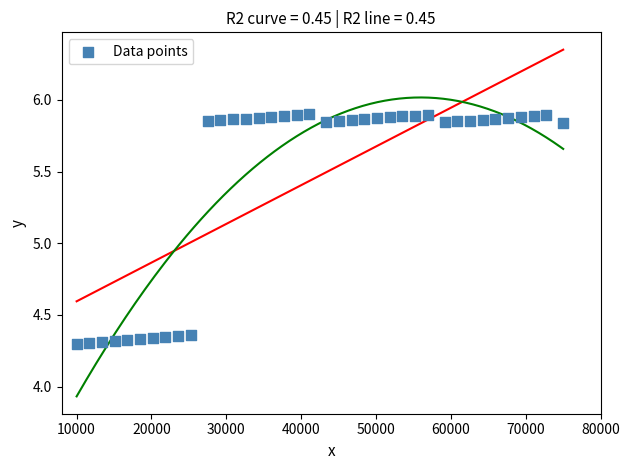

What is the range of Y values (max minus min)?

1.6